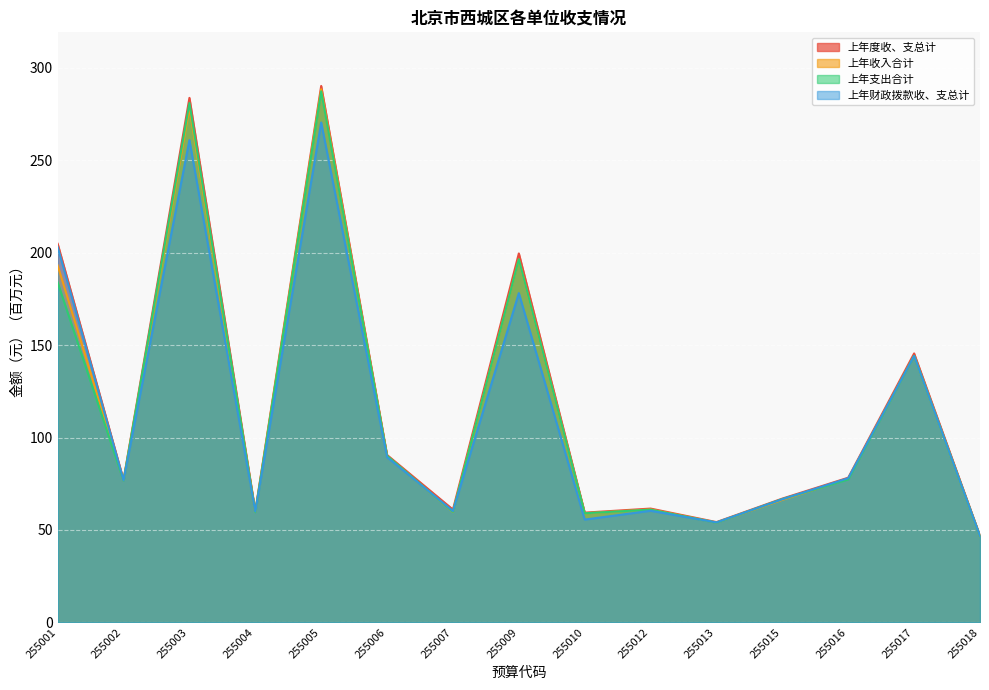

Reading left to right, transcribe all the data shown in this chart.

上年度收、支总计: 255001=204.8	255002=77.1	255003=283.8	255004=60.1	255005=290.2	255006=90.6	255007=61.0	255009=199.6	255010=59.4	255012=61.6	255013=54.2	255015=67.0	255016=78.3	255017=145.5	255018=46.8
上年收入合计: 255001=193.1	255002=76.8	255003=278.3	255004=59.7	255005=288.5	255006=90.0	255007=59.8	255009=196.4	255010=59.0	255012=61.1	255013=54.0	255015=66.3	255016=77.7	255017=144.2	255018=46.6
上年支出合计: 255001=183.9	255002=76.7	255003=281.0	255004=59.6	255005=287.3	255006=90.1	255007=59.8	255009=196.5	255010=59.0	255012=61.0	255013=53.9	255015=66.7	255016=77.3	255017=144.2	255018=46.5
上年财政拨款收、支总计: 255001=203.1	255002=76.8	255003=260.9	255004=59.9	255005=270.5	255006=89.4	255007=60.2	255009=178.1	255010=55.6	255012=60.4	255013=54.1	255015=66.6	255016=78.0	255017=144.2	255018=46.7